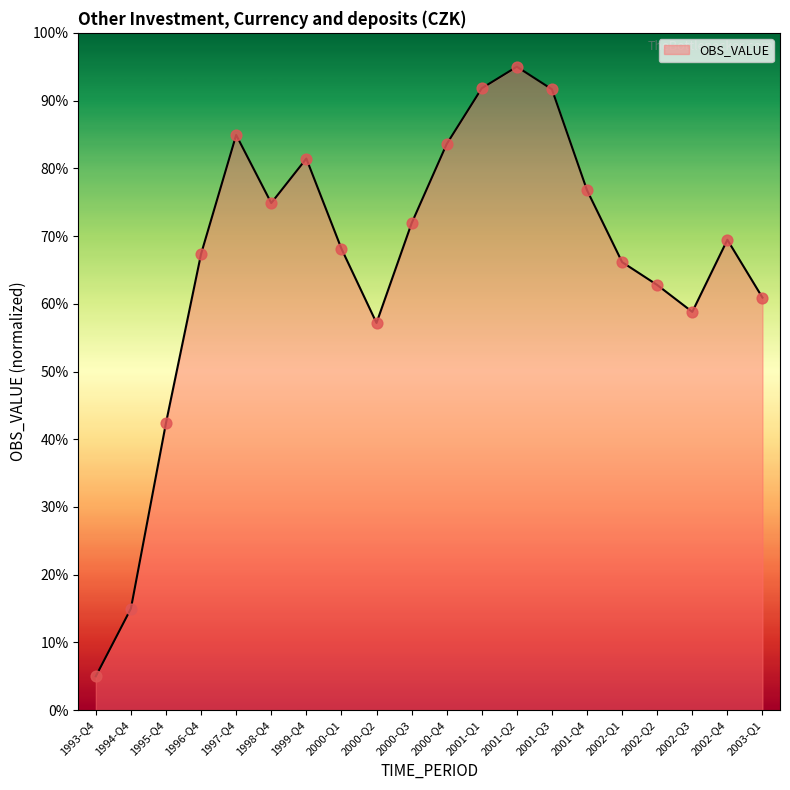

Which has a higher value, 2003-Q1 or 2002-Q1?

2002-Q1